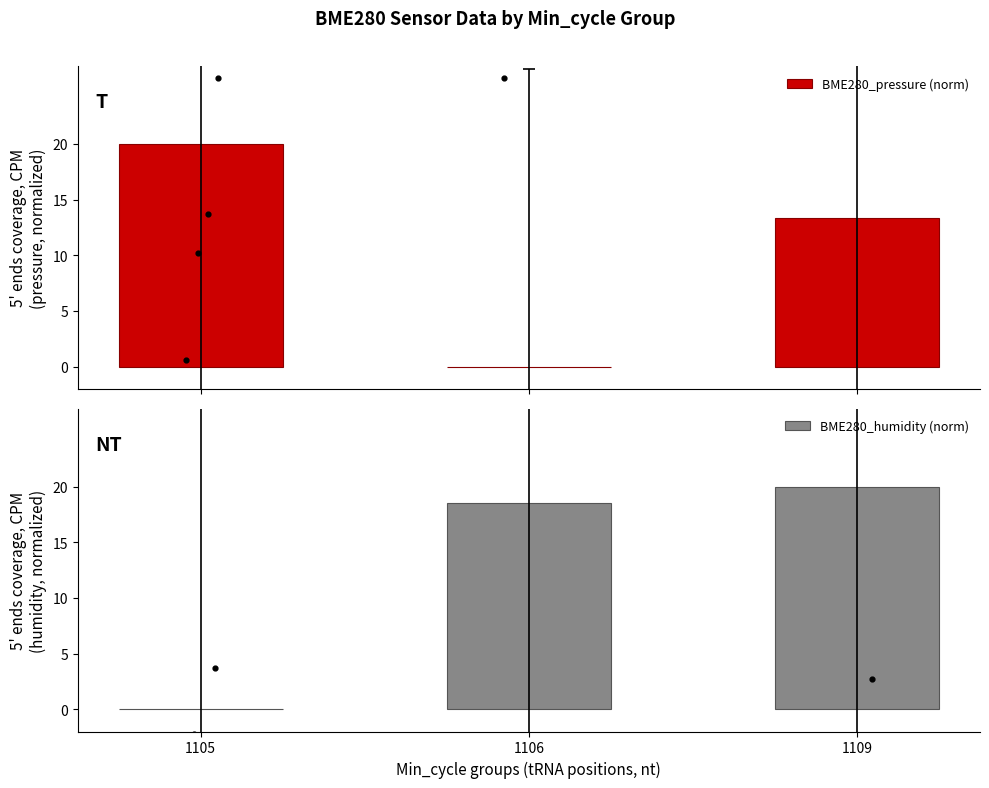

What are all the series names shown in the legend?

BME280_pressure (norm), BME280_humidity (norm)